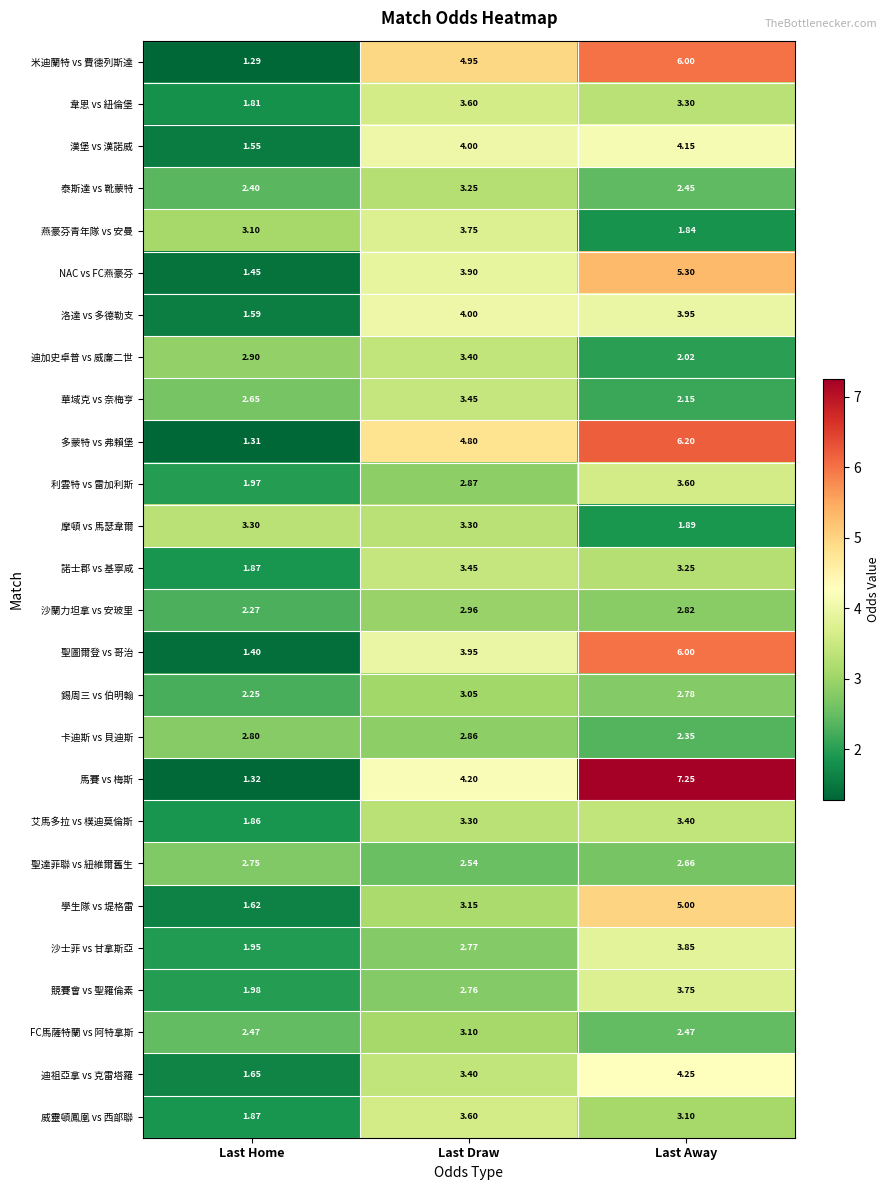

At which label does 米迪蘭特 vs 費德列斯達 reach its minimum?

Last Home